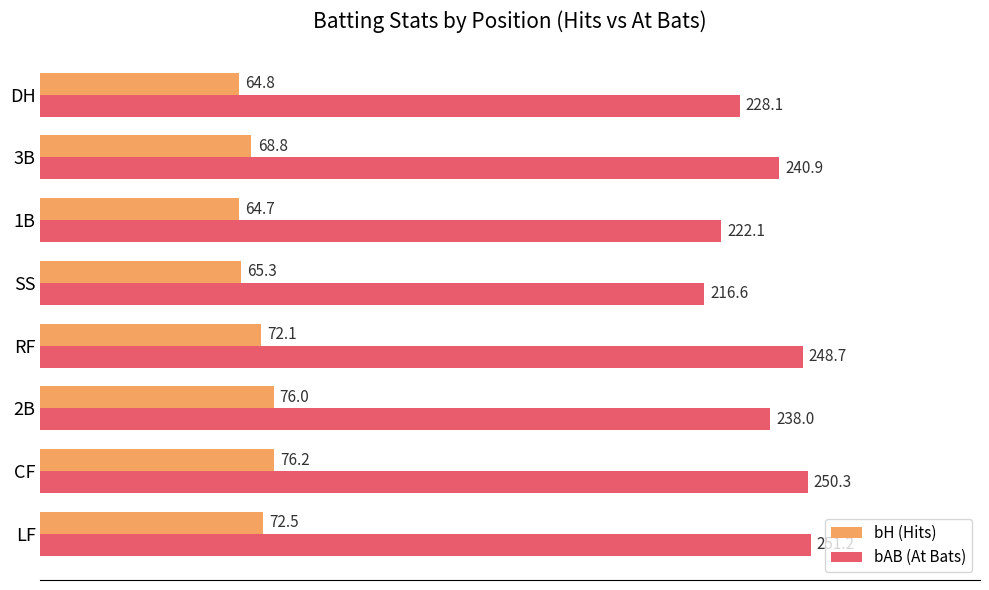

What is the greatest value displayed?

251.2